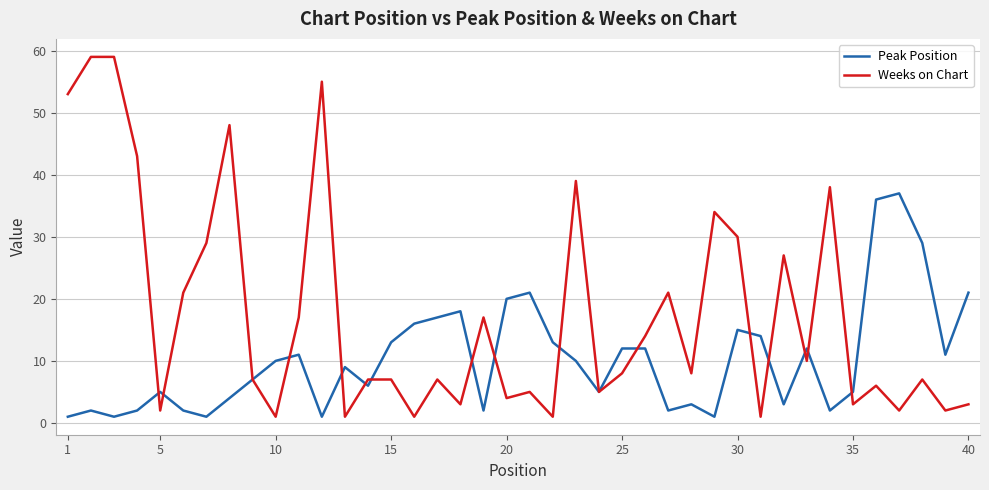

Rank the series by their average value, from lowest to highest.

Peak Position, Weeks on Chart